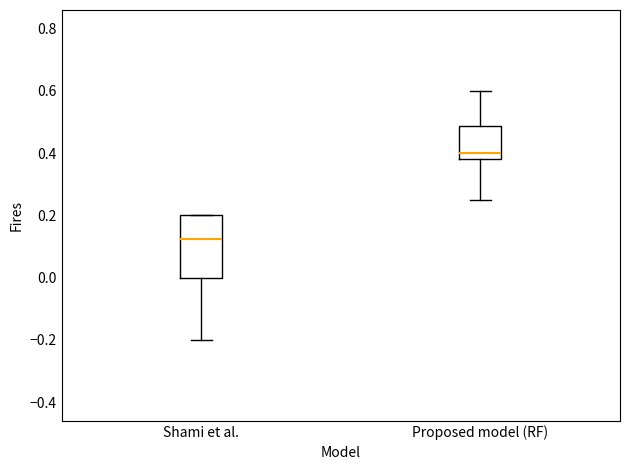

Reading left to right, read every box against the y-axis: the position of its median line, the range the box covers, and the ends of its whiskers. The values are not printed on the chart, so give them approximately, as read against the axis.

Shami et al.: median 0.12, box 0.00 to 0.20, whiskers -0.20 to 0.20
Proposed model (RF): median 0.40, box 0.38 to 0.48, whiskers 0.26 to 0.60